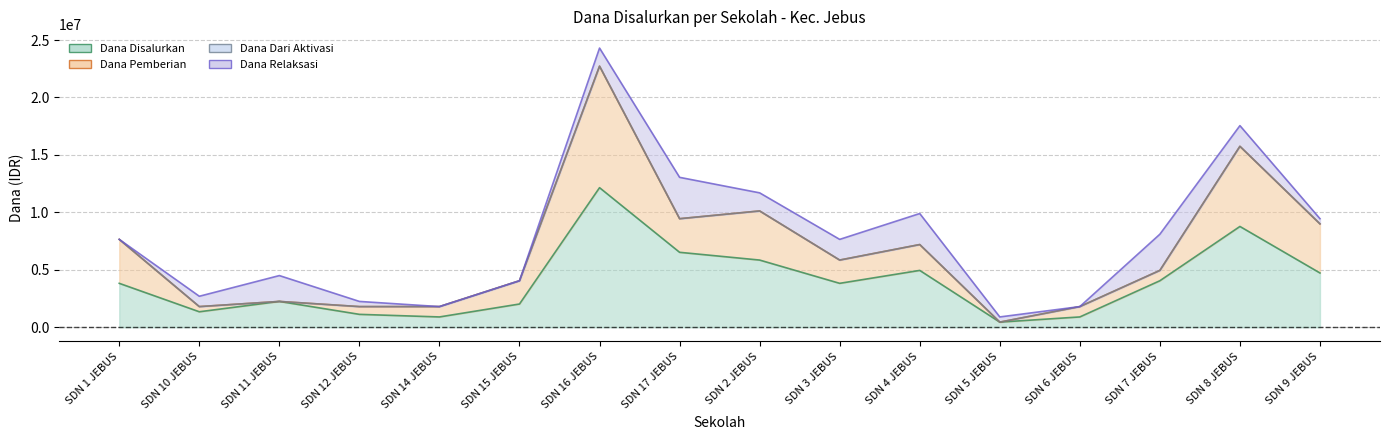

What is the total value across all series at SD NEGERI 4 JEBUS?

9900000